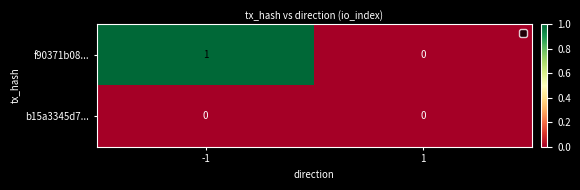

What is the difference between the highest and lowest values at -1?

1